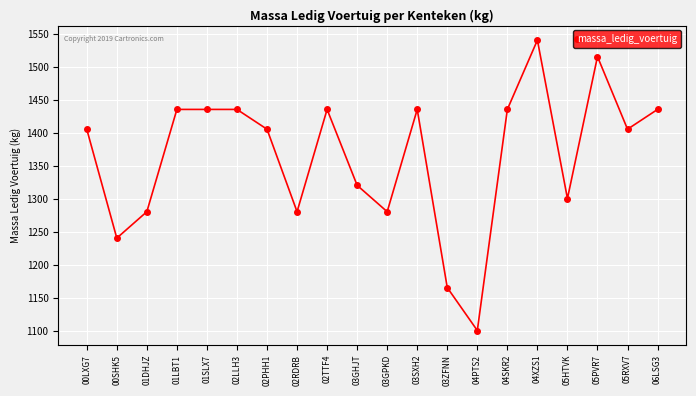

The chart shows a value of 1515 at 05PVR7. True or false?

True